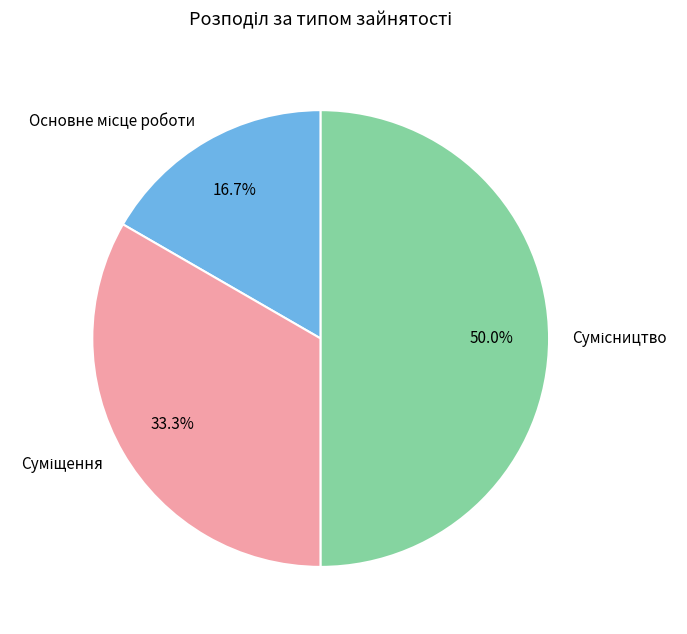

Count the number of slices in the pie.

3